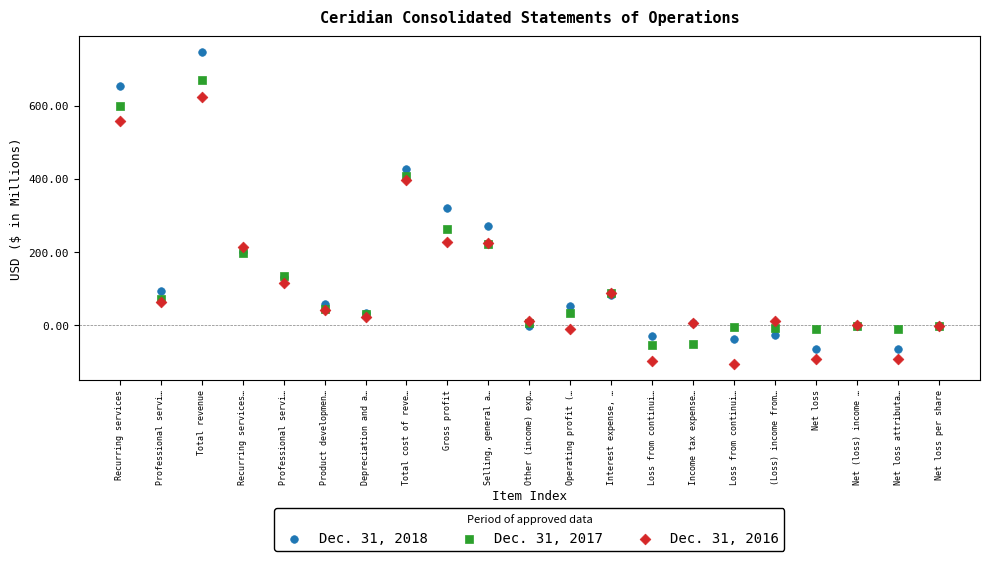

Which series has the largest Y range (max minus min)?

Dec. 31, 2018